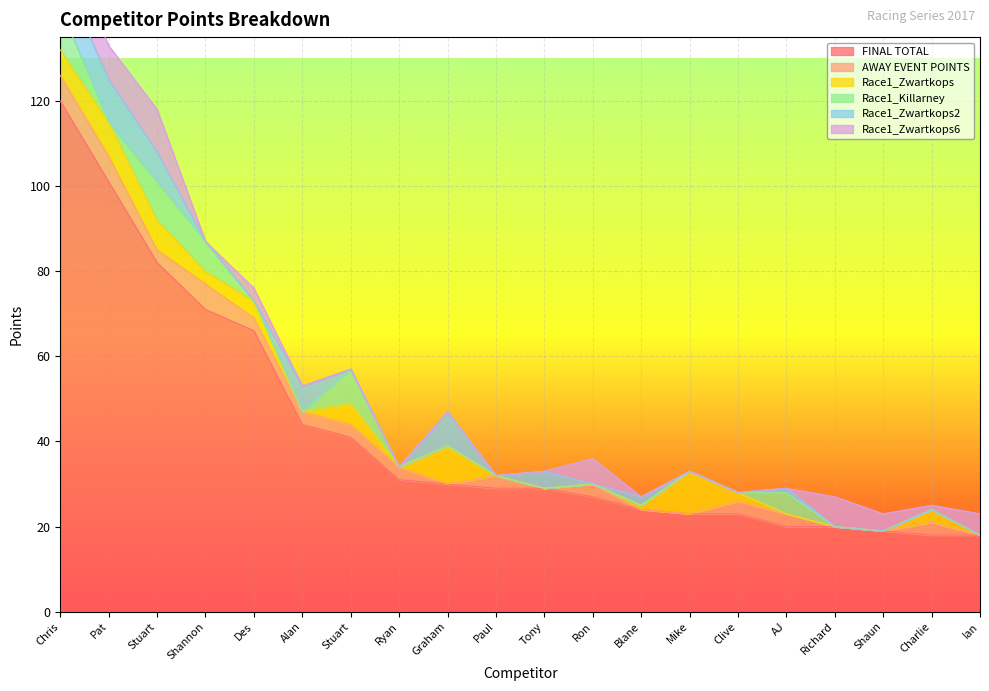

After their last crossing, which series has the higher values: Race1_Zwartkops6 or Race1_Killarney?

Race1_Zwartkops6